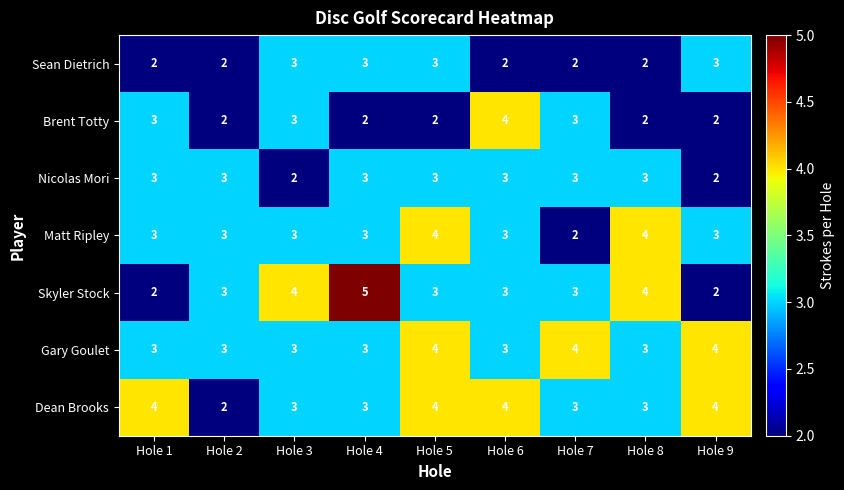

Which series changed the most between Hole 4 and Hole 7?

Skyler Stock